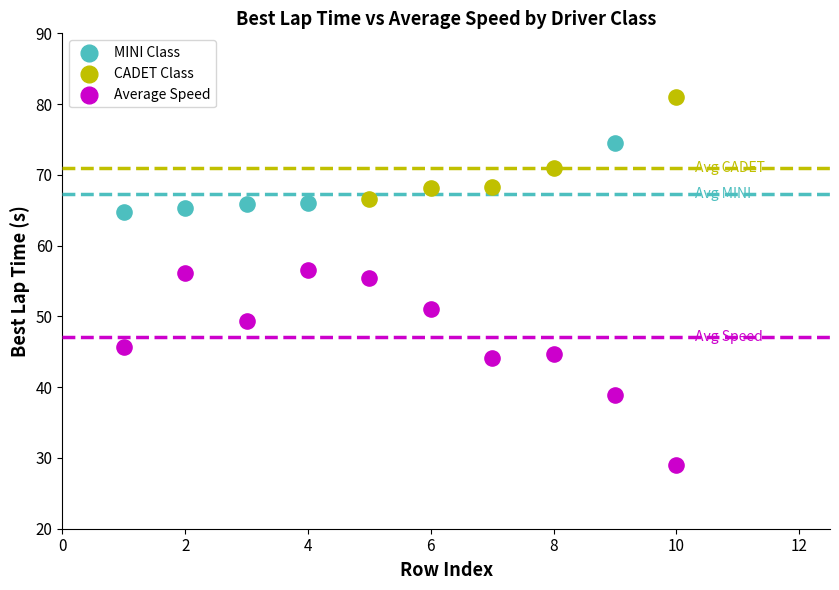

Which series contains the lowest Y value?

Average Speed